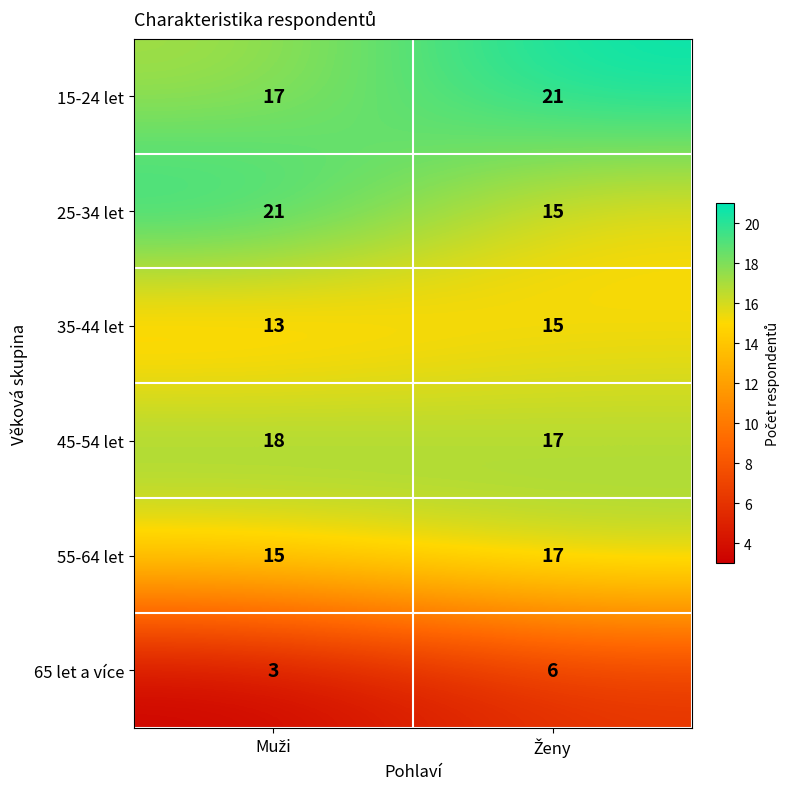

How many categories are shown in the chart?

2